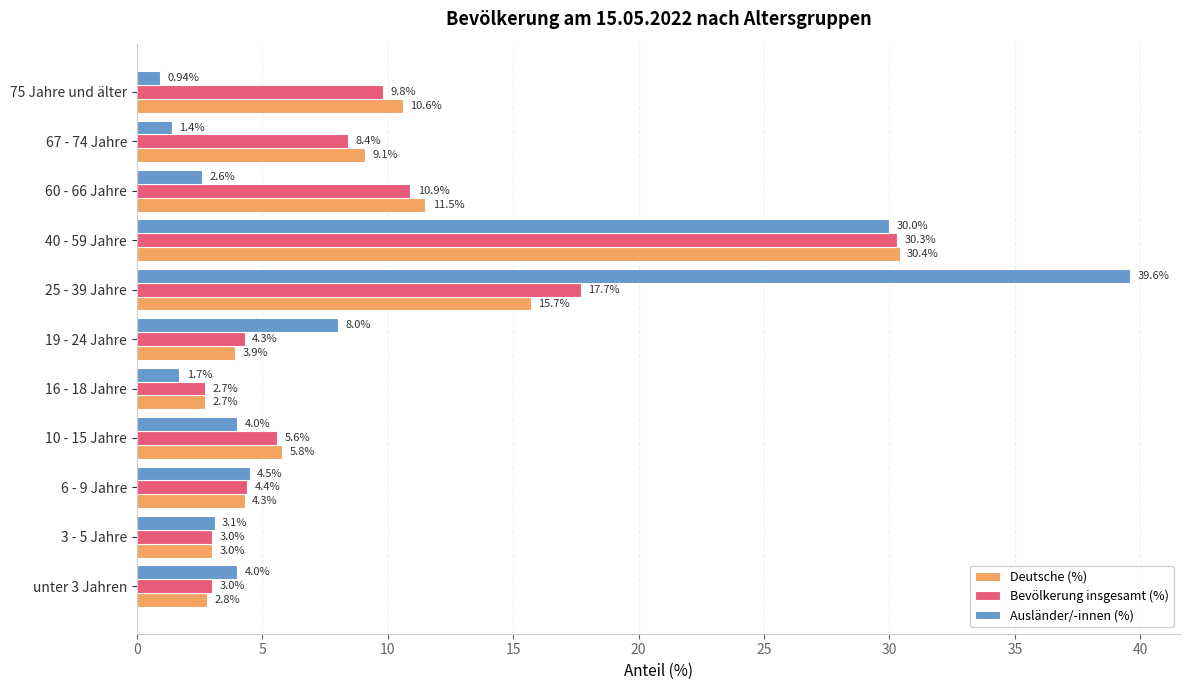

What is the total value across all series at 10 - 15 Jahre?

15.4